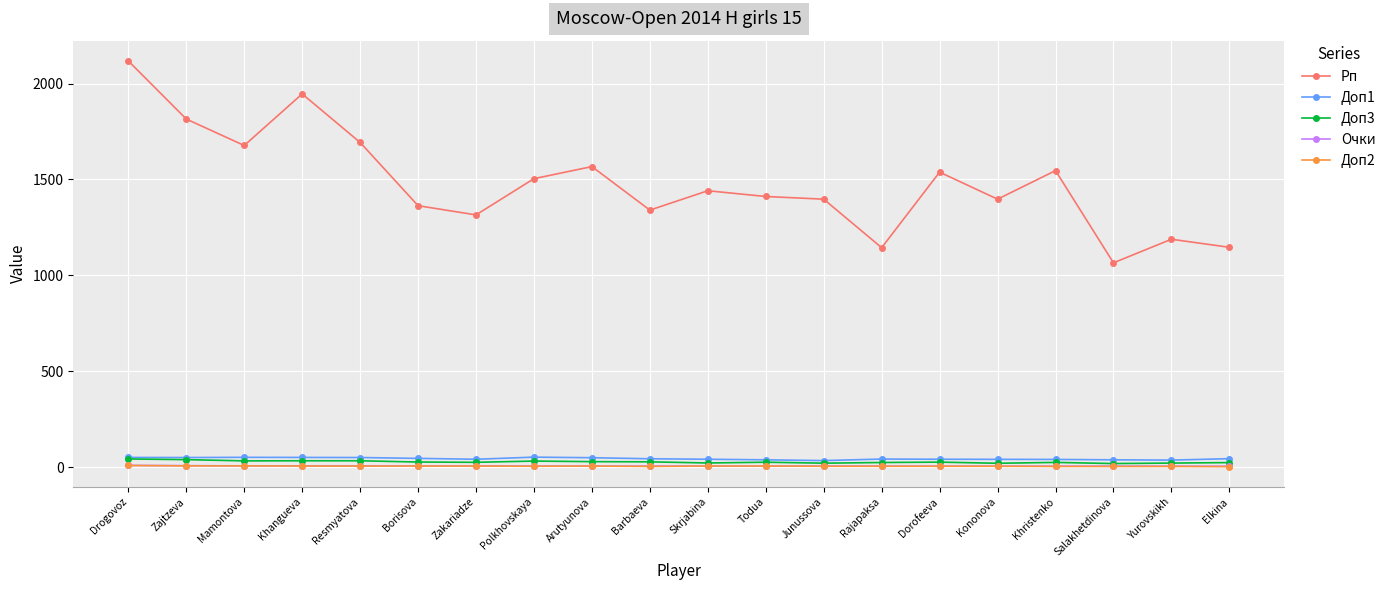

What is the label of the 3rd point from the left?

Mamontova